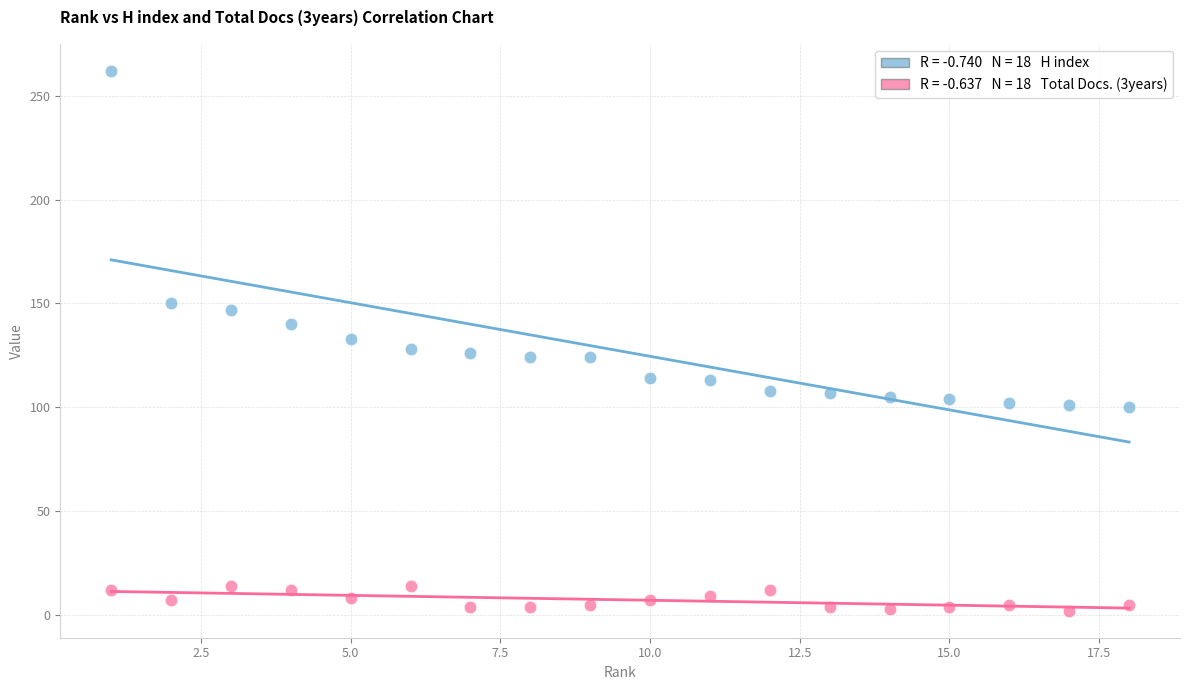

Across all data points, what is the range of X values (max minus min)?

17